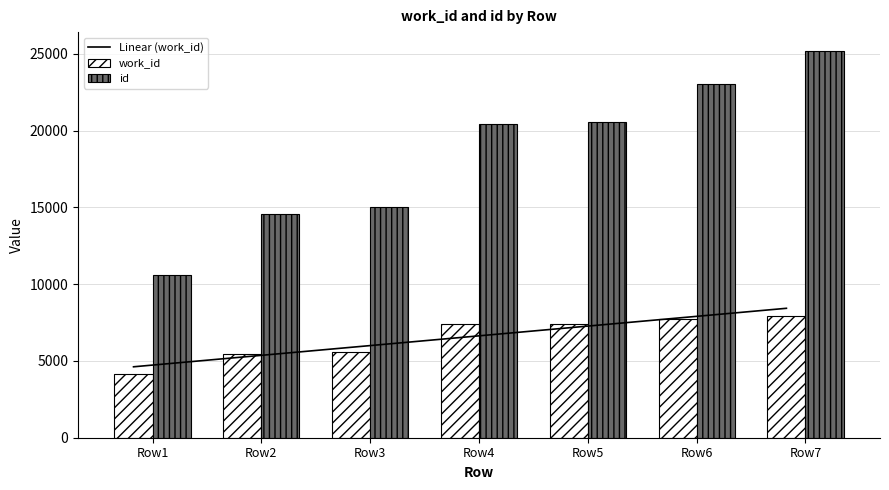

The value of Linear (work_id) at Row5 is 12786.7. True or false?

False